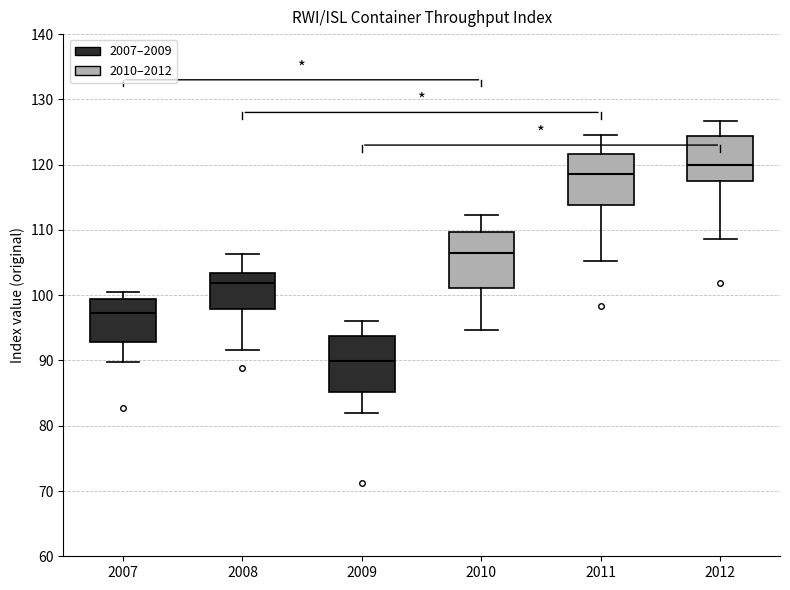

Reading left to right, transcribe this box plot: for each box, give where its median line is, the range the box spans, and where its two whiskers end, as read against the y-axis. The values are not printed on the chart, so give them approximately, as read against the axis.

2007: median 97, box 93 to 99, whiskers 90 to 101
2008: median 102, box 98 to 103, whiskers 92 to 106
2009: median 90, box 85 to 94, whiskers 82 to 96
2010: median 107, box 101 to 110, whiskers 95 to 112
2011: median 119, box 114 to 122, whiskers 105 to 125
2012: median 120, box 118 to 124, whiskers 109 to 127